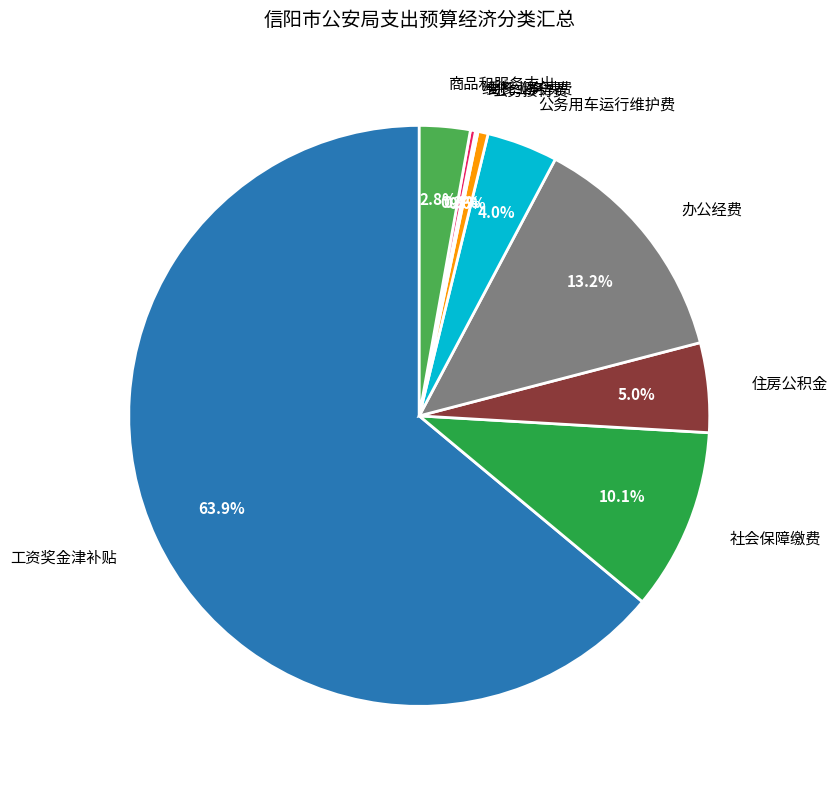

How many slices are in this pie chart?

9